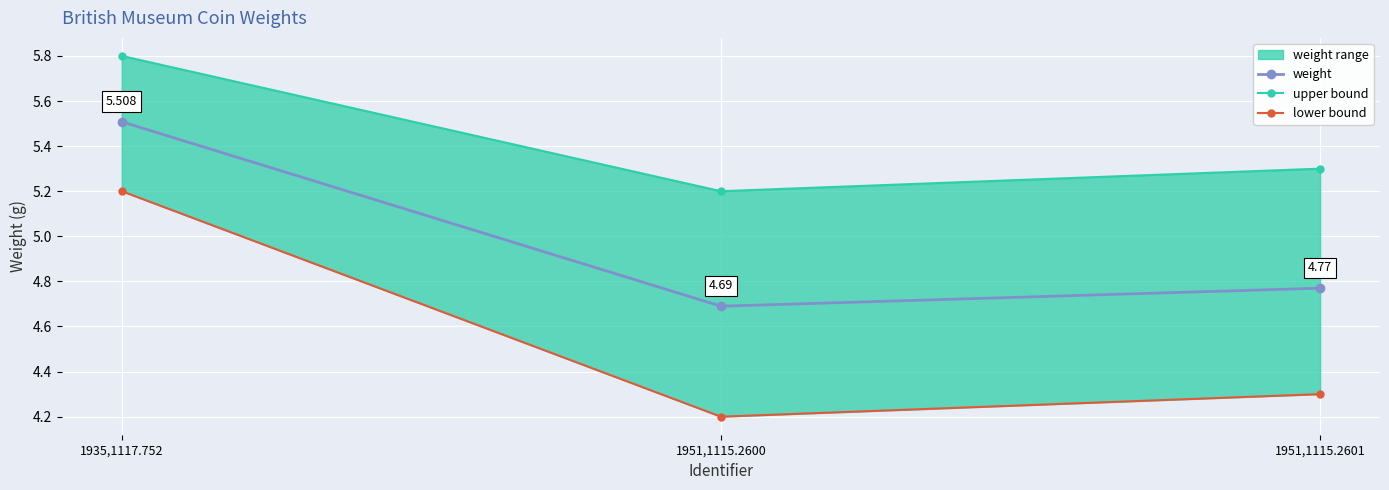

Reading left to right, transcribe all the data shown in this chart.

weight: 5.5	4.7	4.8
upper bound: 5.8	5.2	5.3
lower bound: 5.2	4.2	4.3